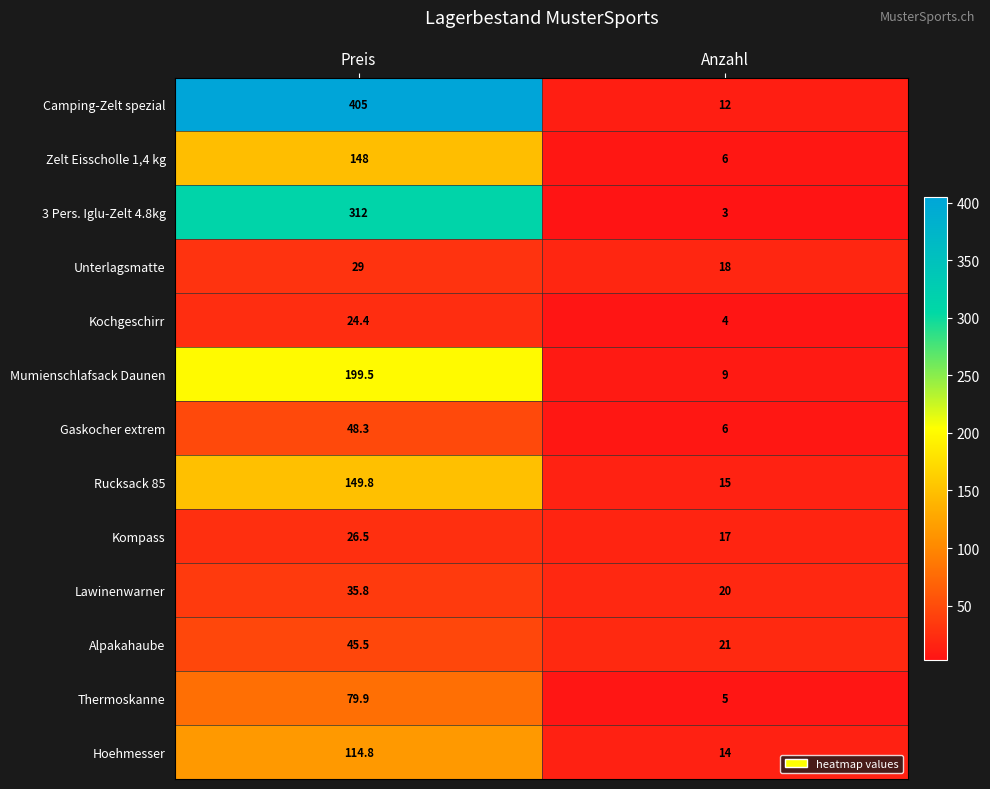

Where is Kochgeschirr nearest to the value 14?

Anzahl